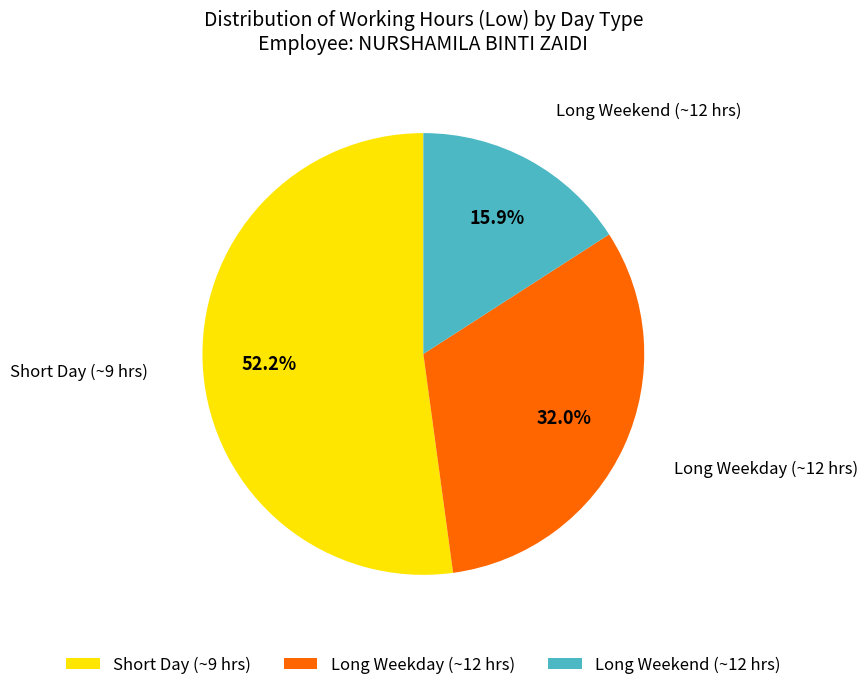

What is the largest slice in the pie chart?

Short Day (~9 hrs)